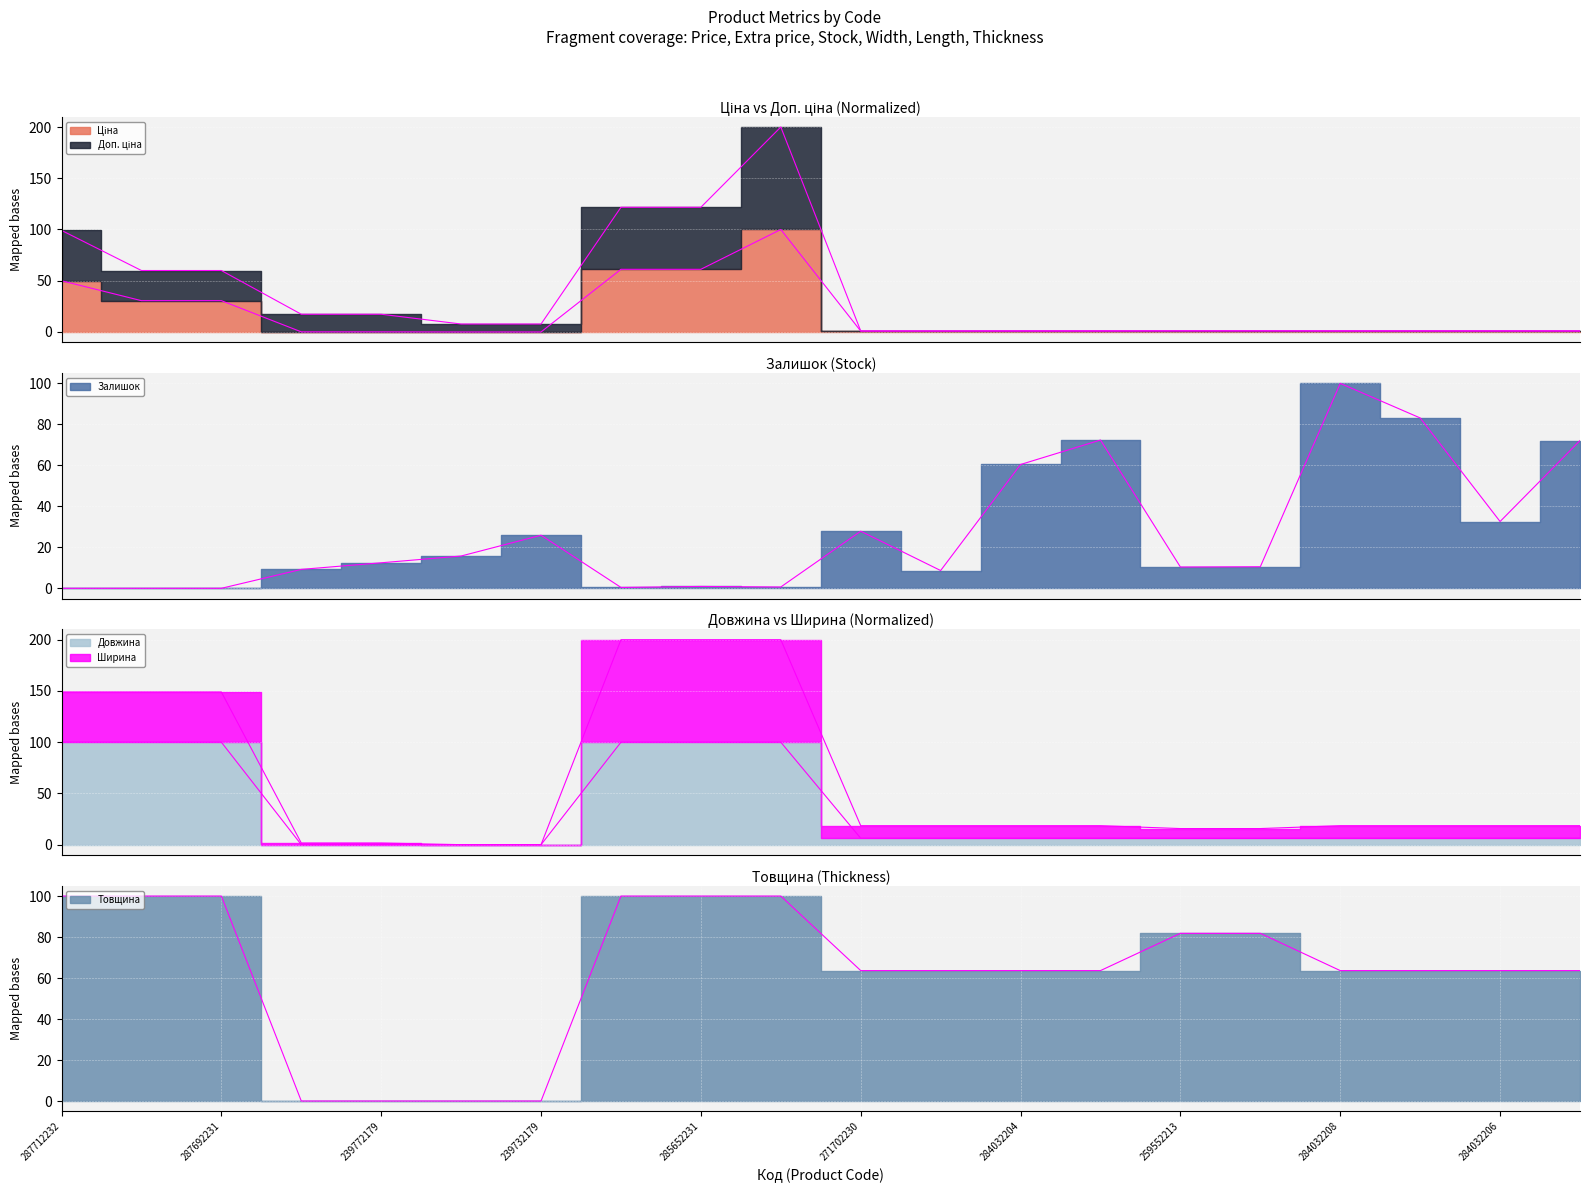

List the labels in order of Ціна value, largest first.

285672232, 285652233, 285652231, 287712232, 287692233, 287692231, 259552213, 259552212, 271702230, 271702229, 284032204, 284032203, 284032208, 284032207, 284032206, 284032205, 239772195, 239772179, 239732195, 239732179